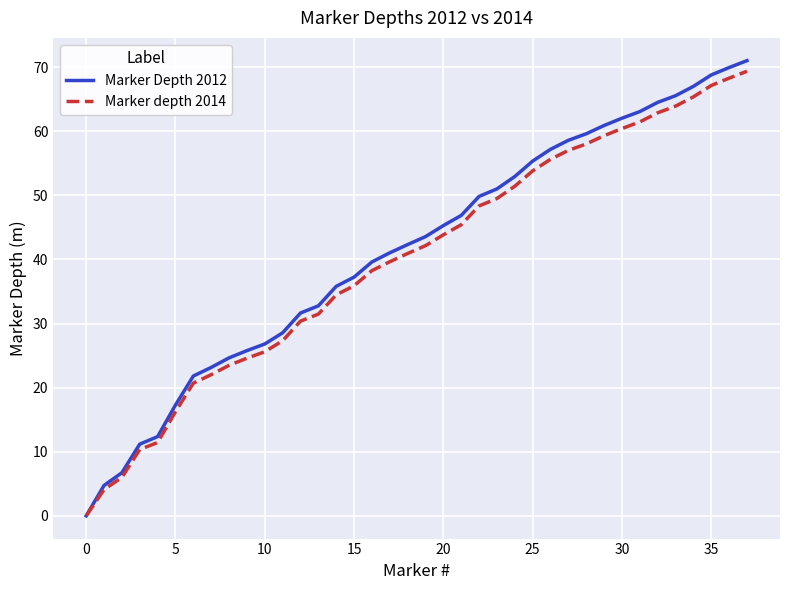

What is the maximum value shown in the chart?

71.0